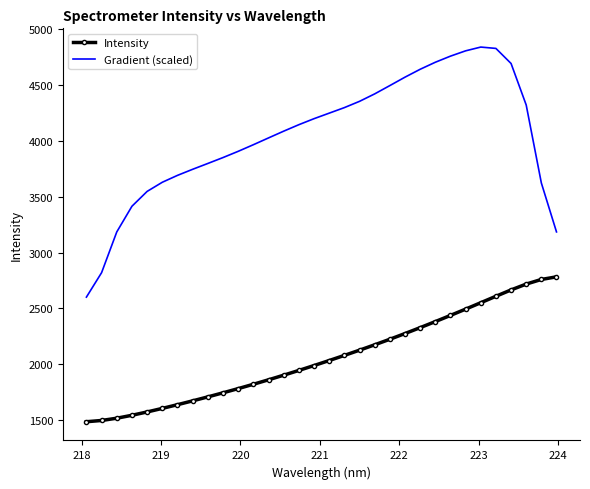

List the series in order of their overall mean, highest first.

Gradient (scaled), Intensity